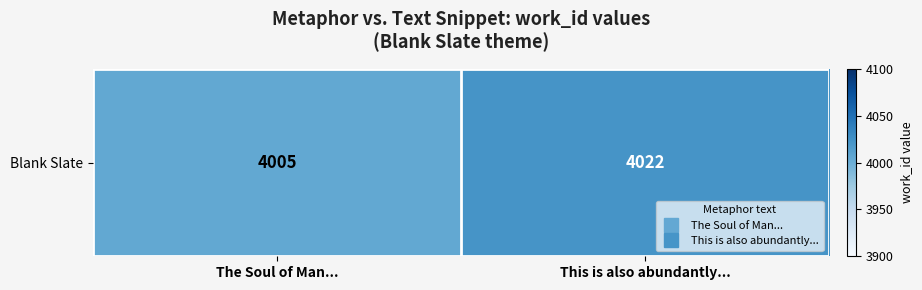

Where is the data nearest to the value 4013?

The Soul of Man...